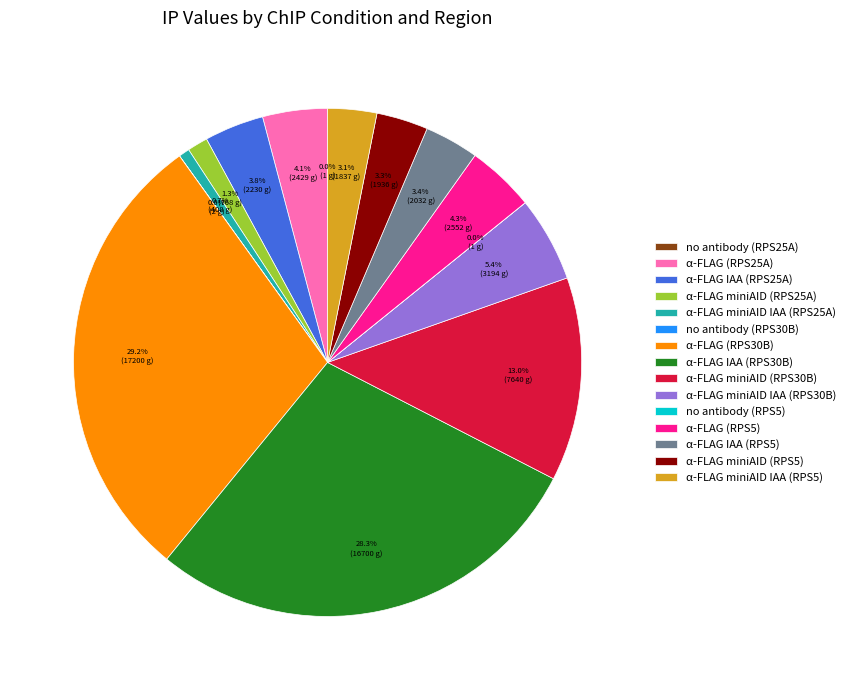

Which has a higher value, α-FLAG (RPS25A) or α-FLAG miniAID IAA (RPS25A)?

α-FLAG (RPS25A)